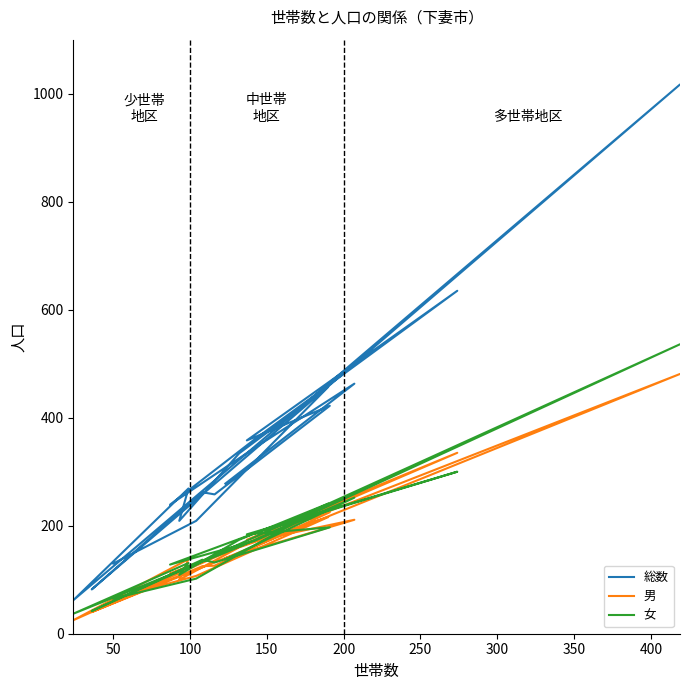

What is the minimum value shown in the chart?

25